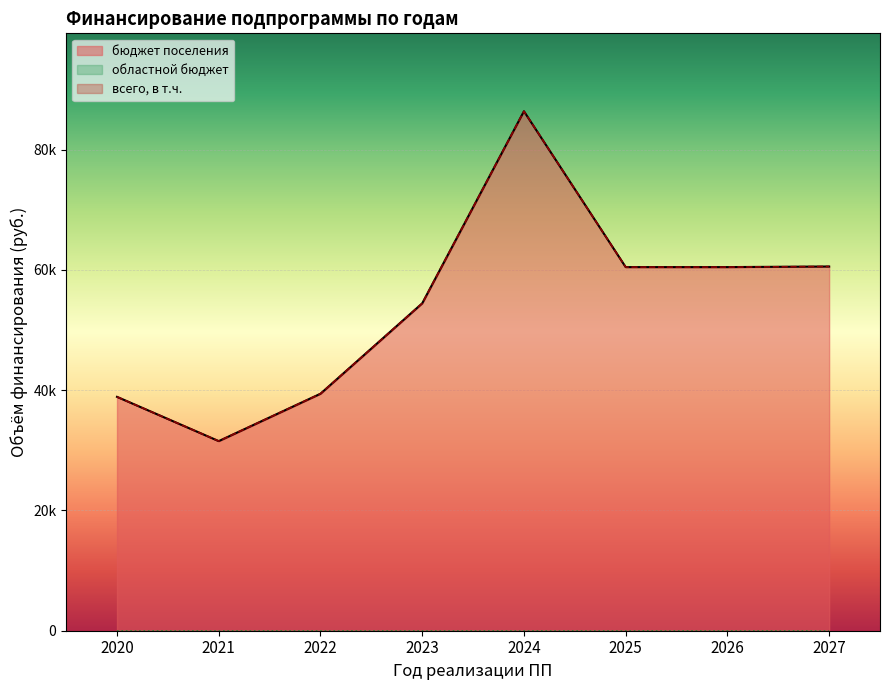

Which series has the largest total across all categories?

всего, в т.ч.